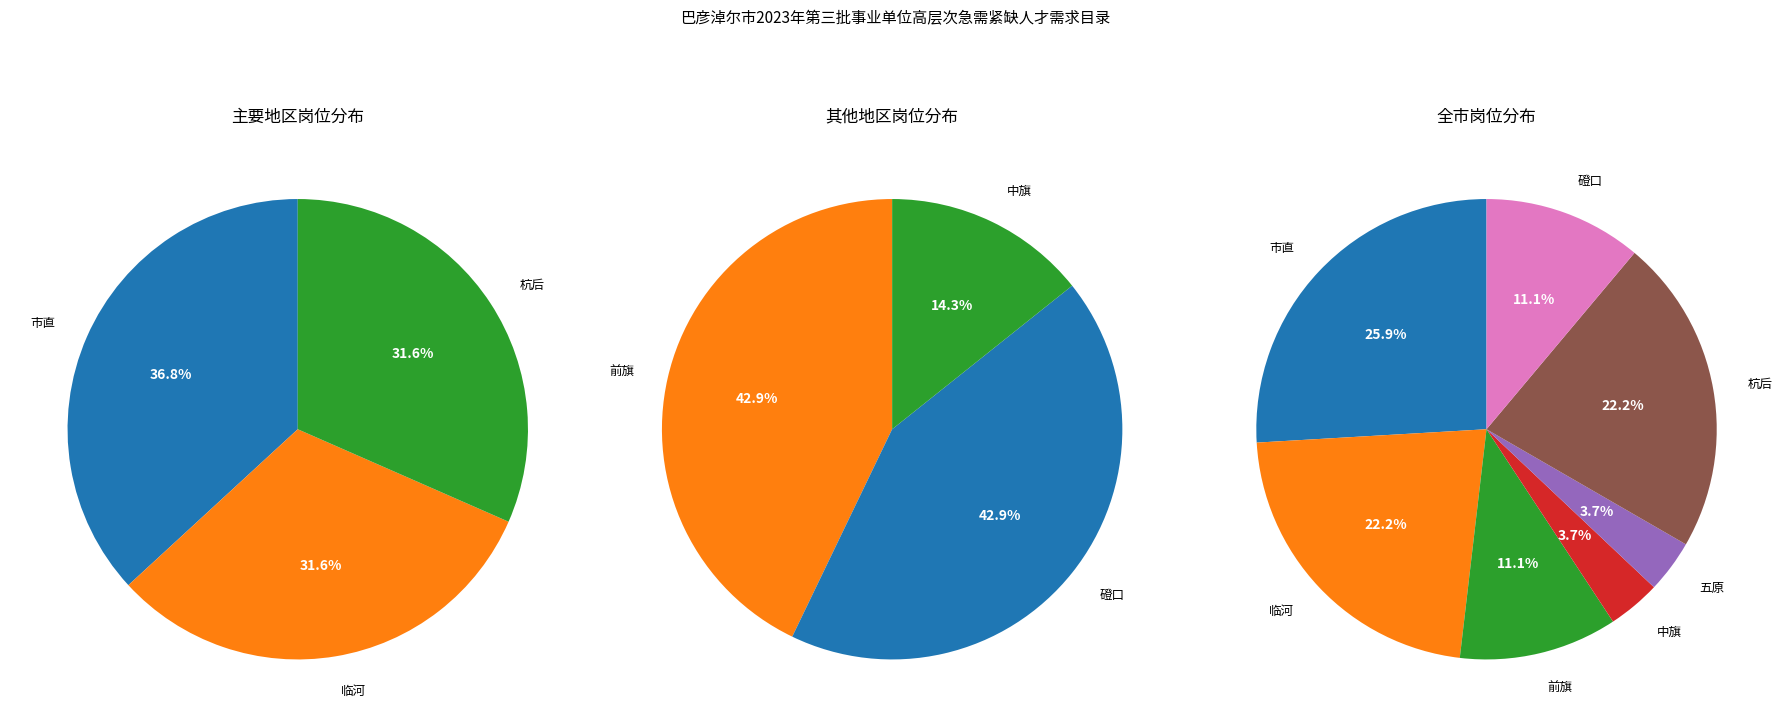

Is 市直 the majority of the pie?

No